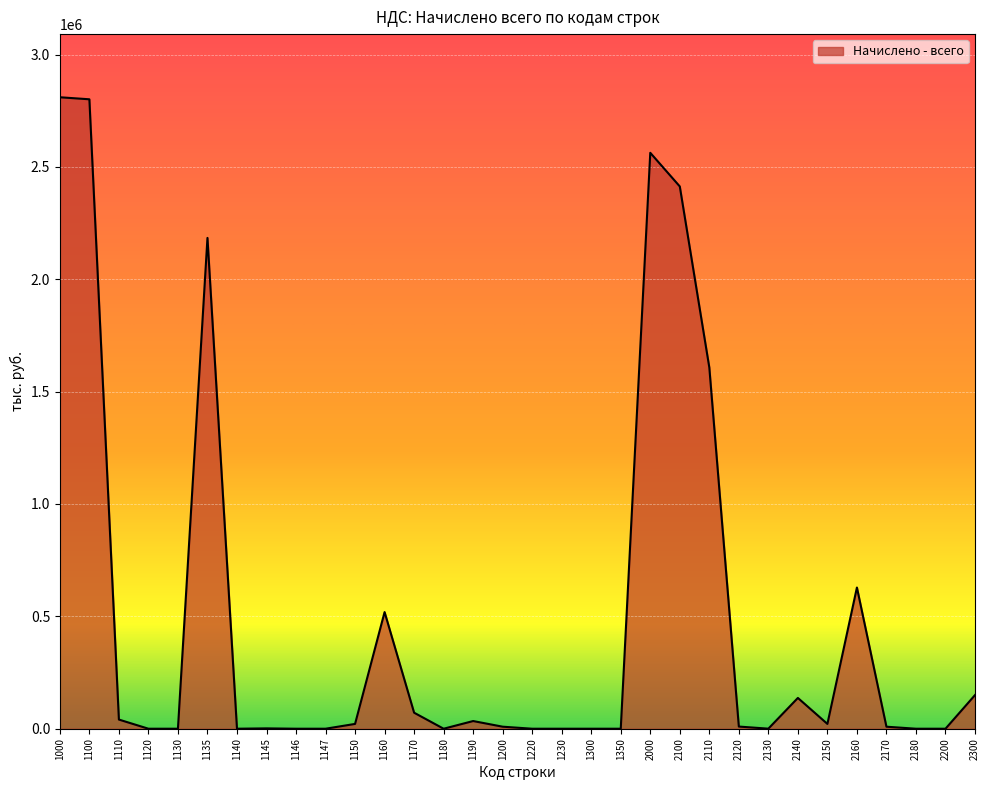

At which label is the value closest to 1404951?

2110